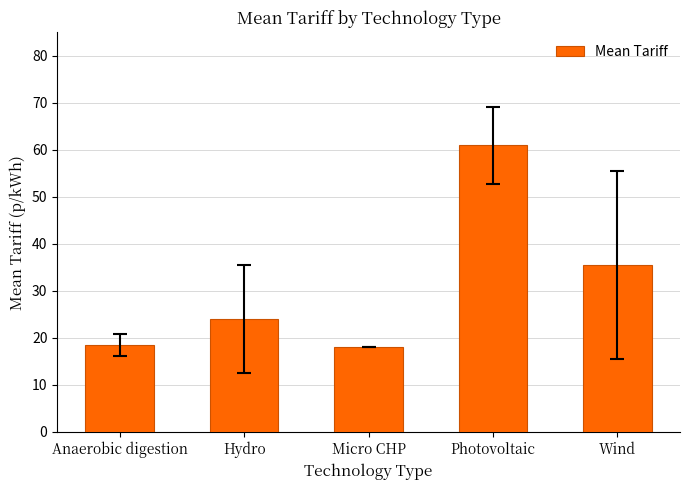

Which has a higher value, Micro CHP or Hydro?

Hydro